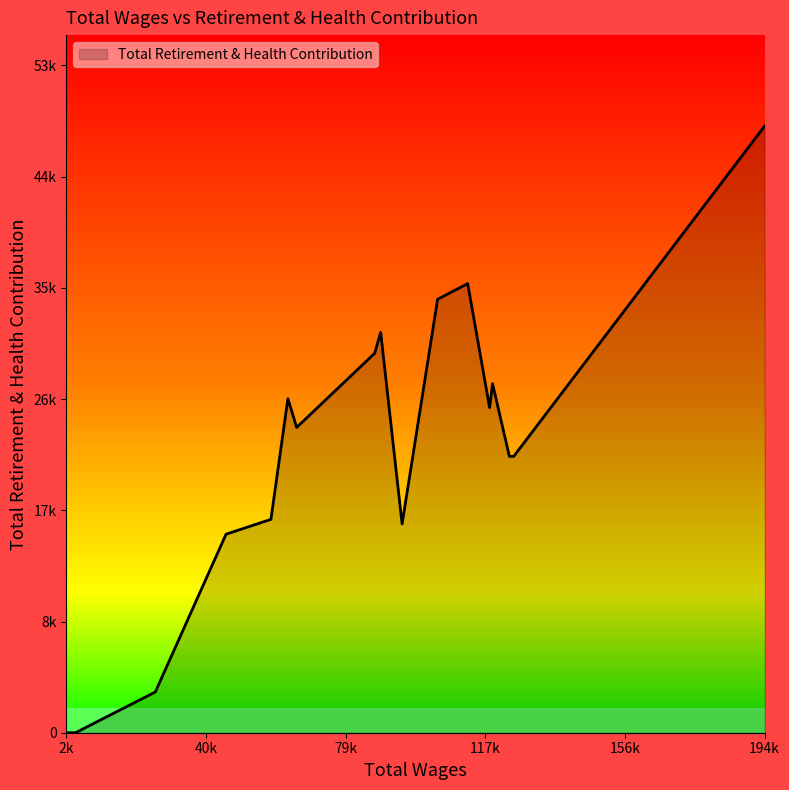

Does the chart display data point markers on the line(s)?

No